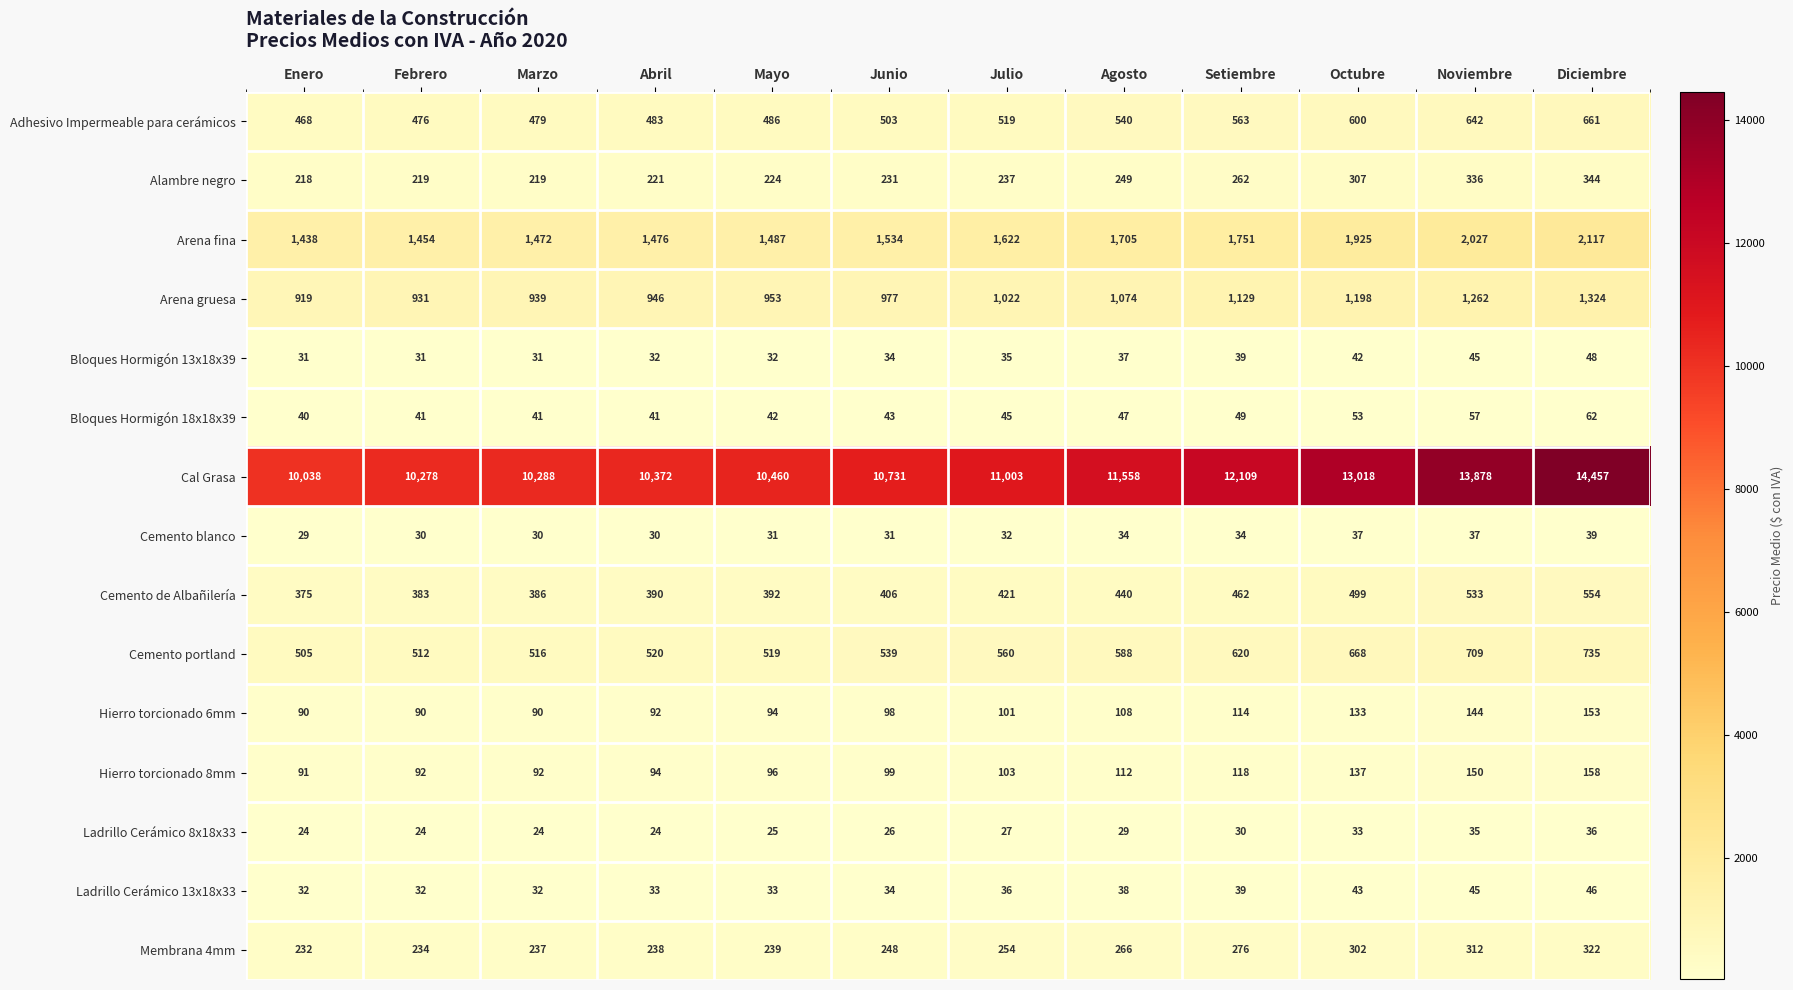

What is the difference between the highest and lowest values at Abril?

10348